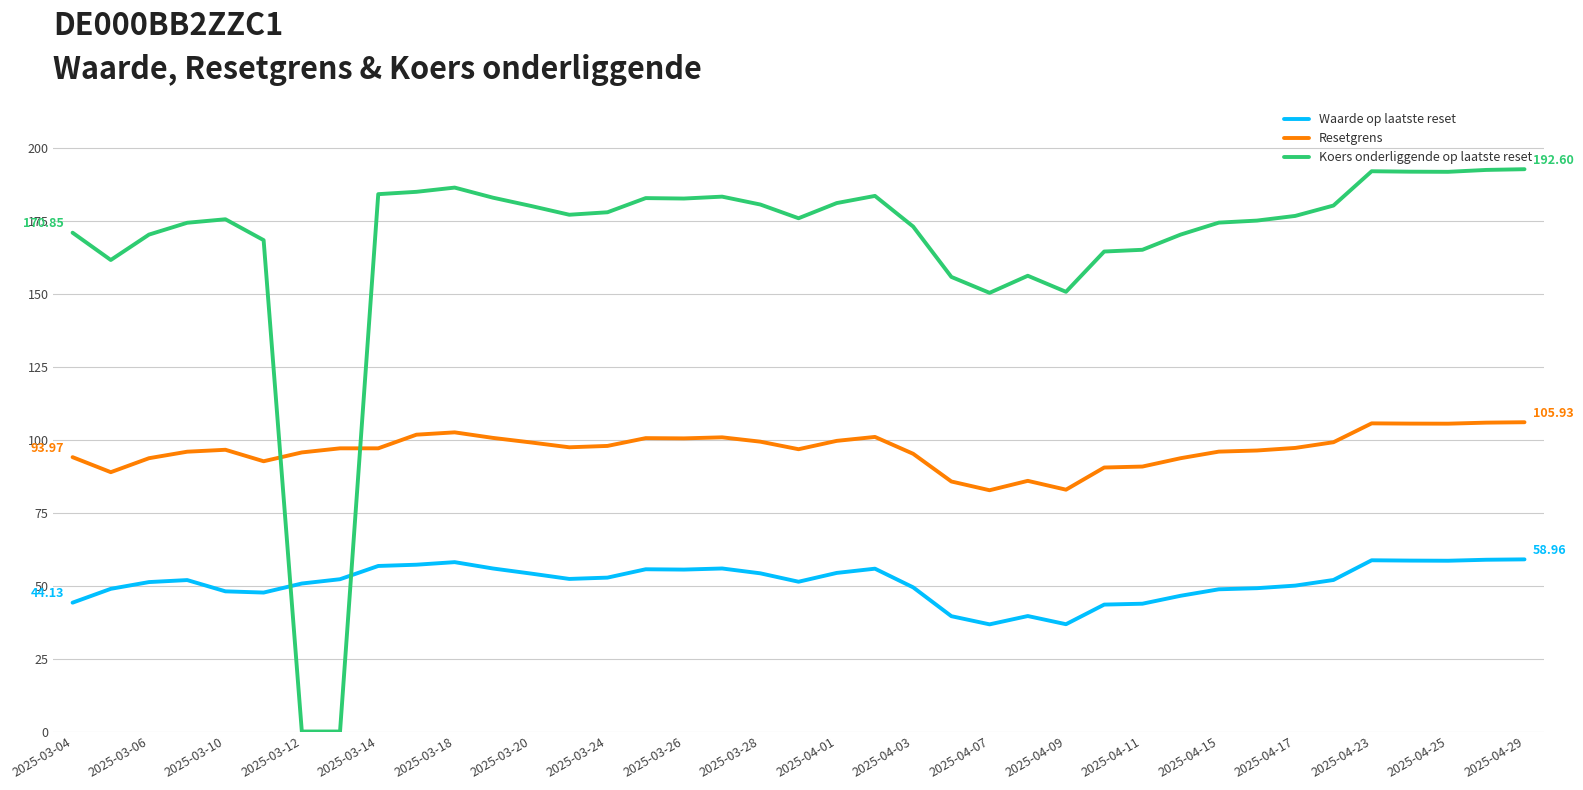

How many intersections are there between Koers onderliggende op laatste reset and Resetgrens?

2